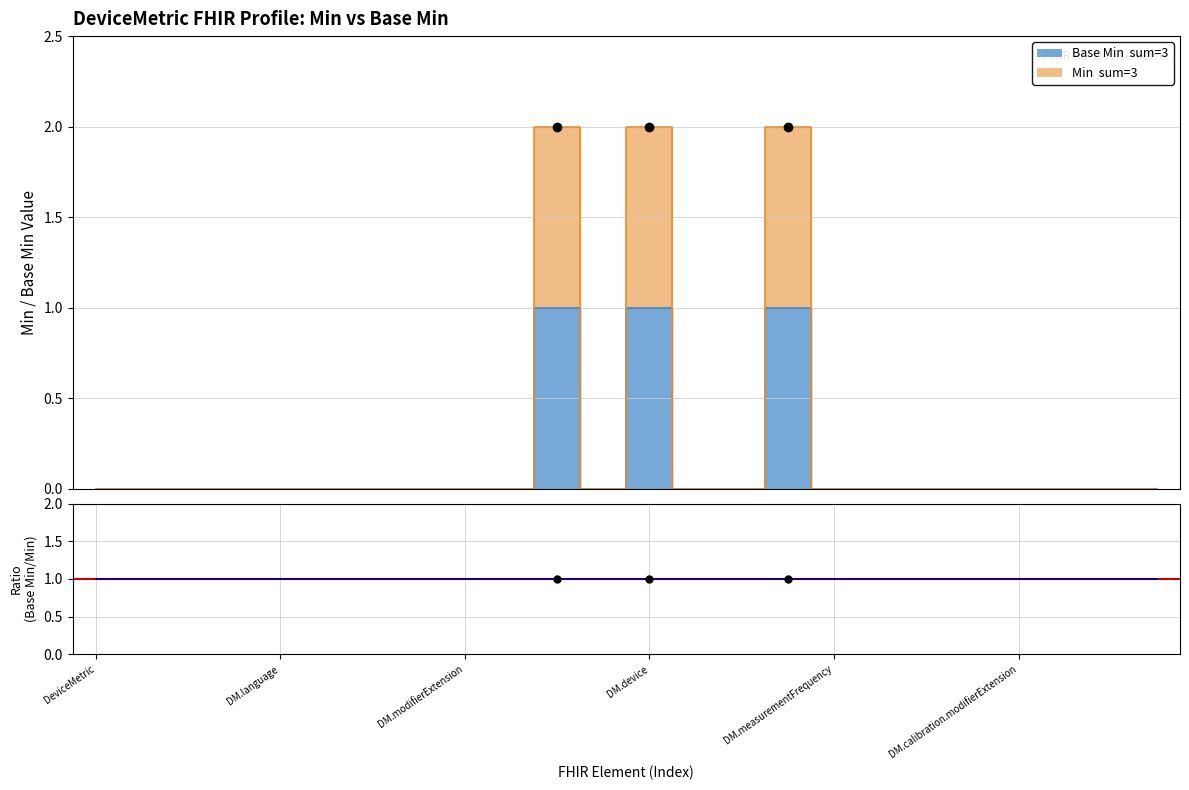

True or false: the data shows 2 at DeviceMetric.category.

False